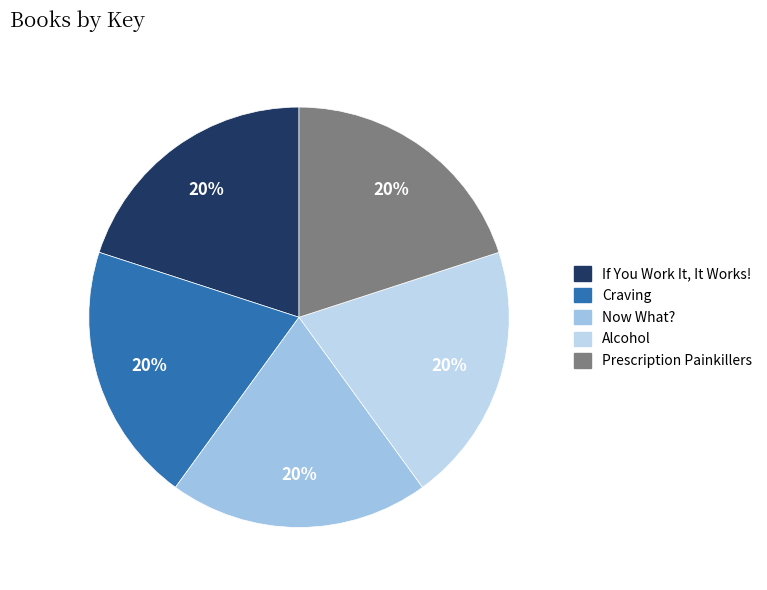

Do Prescription Painkillers and If You Work It, It Works! together represent more than half of the pie?

No